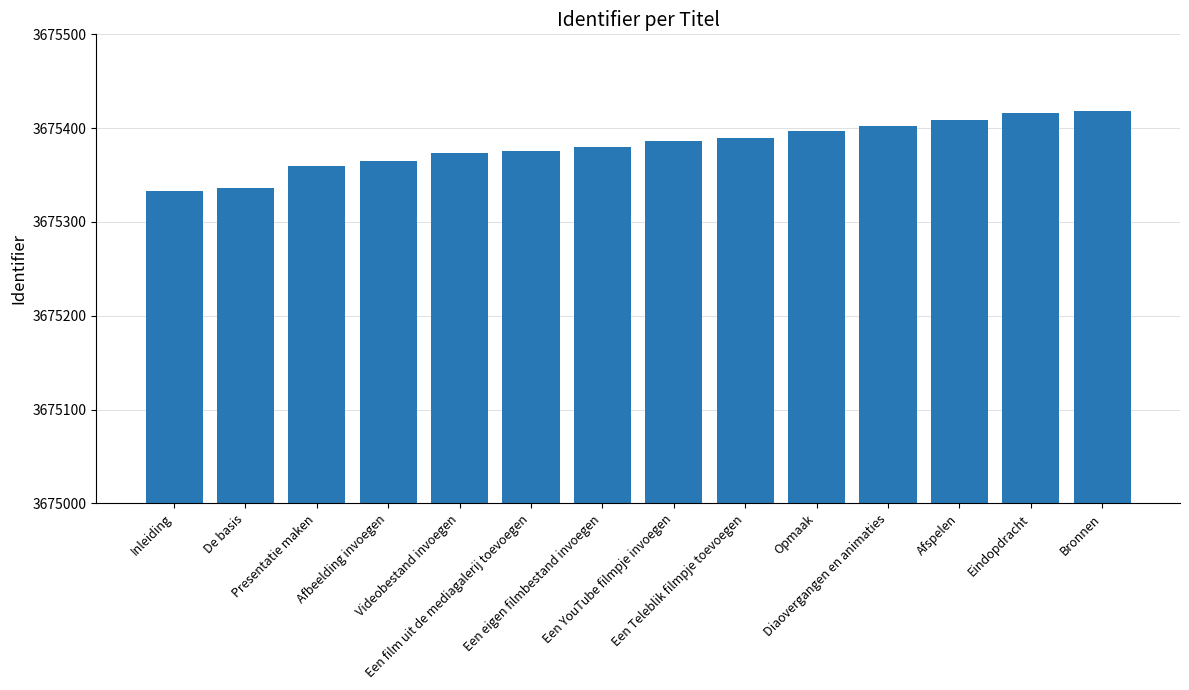

Read the value at Een Teleblik filmpje toevoegen.

3675389